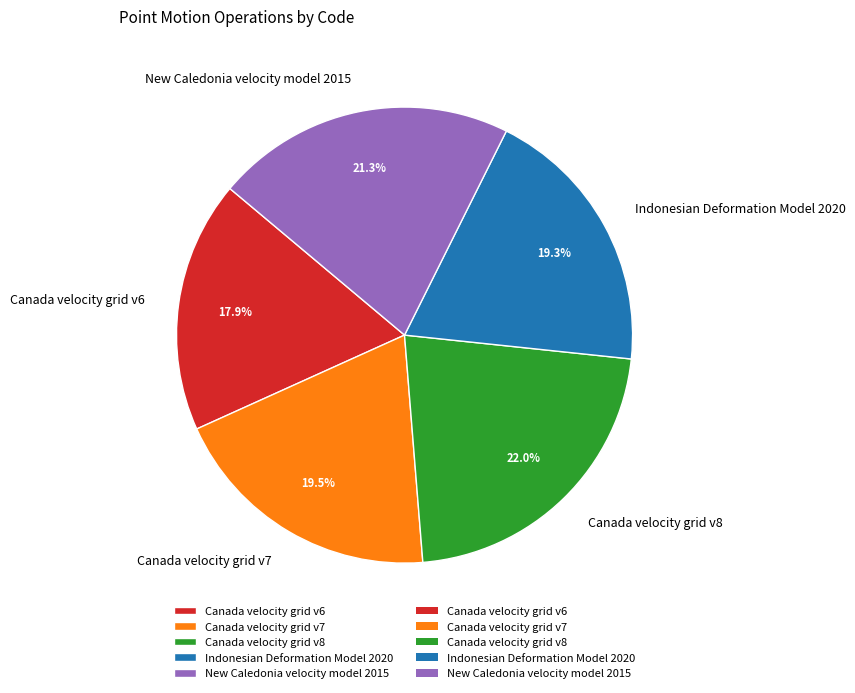

Count the number of slices in the pie.

5